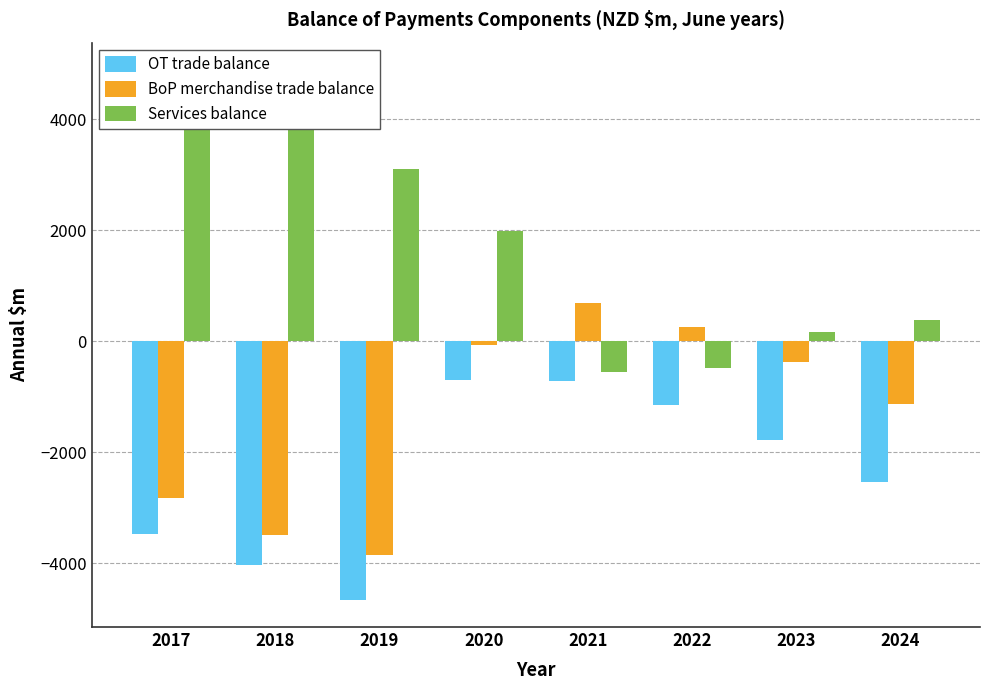

What is the difference between the Services balance values at 2024 and 2017?

4378